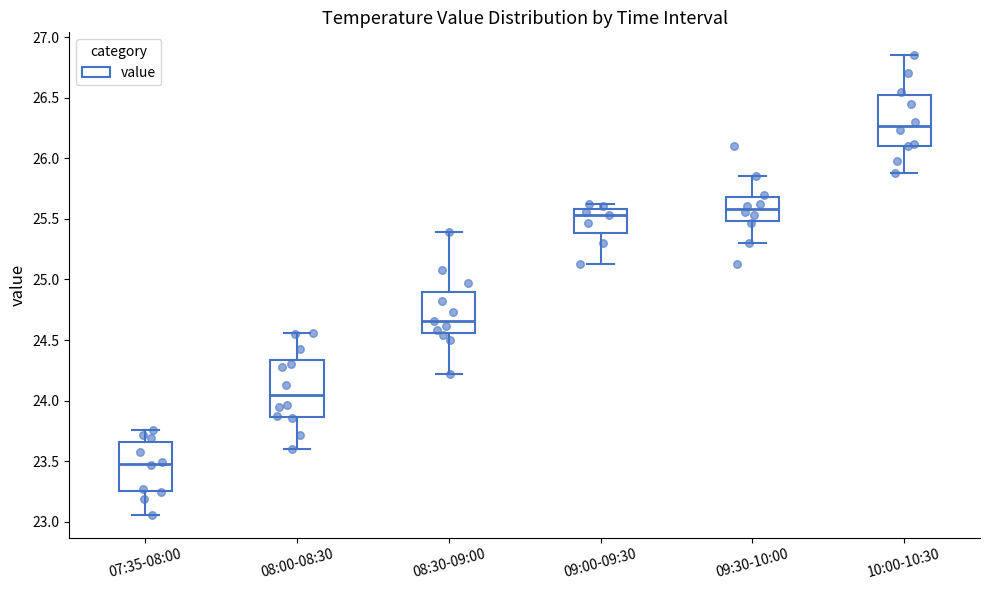

Which box's median line is the highest?

10:00-10:30